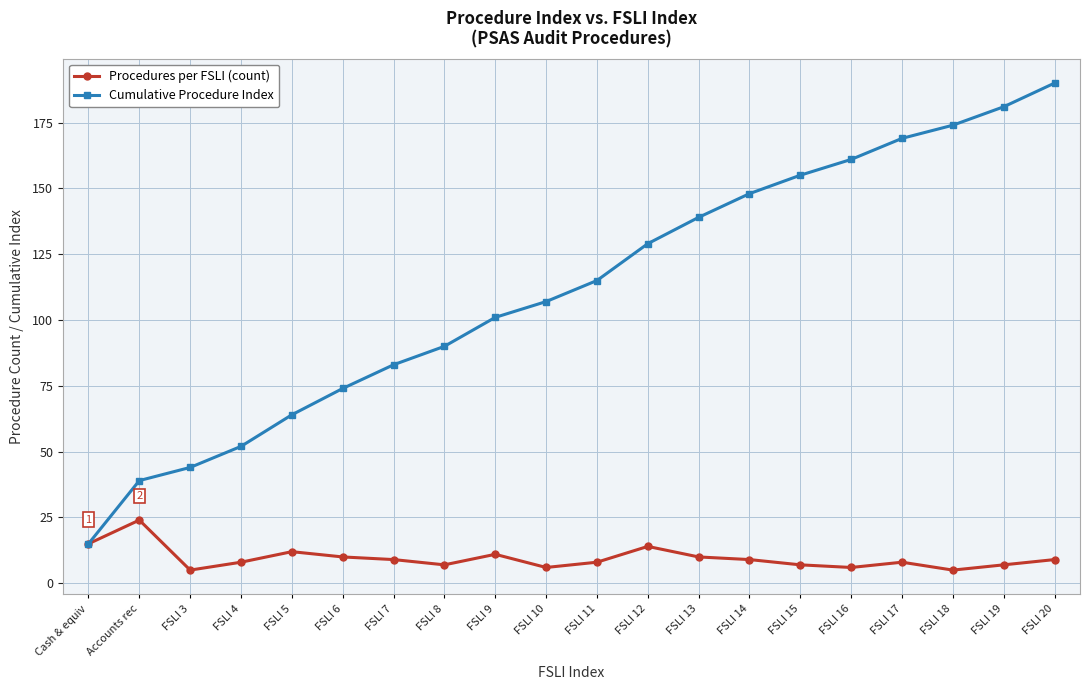

What is the average value of the Cumulative Procedure Index series?

112